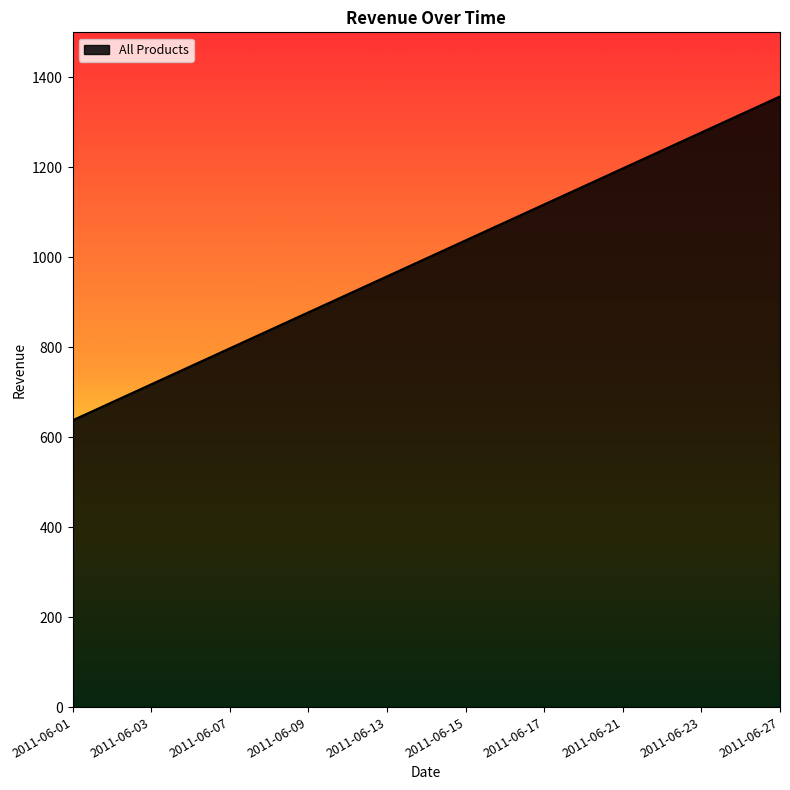

What is the maximum value shown in the chart?

1357.5